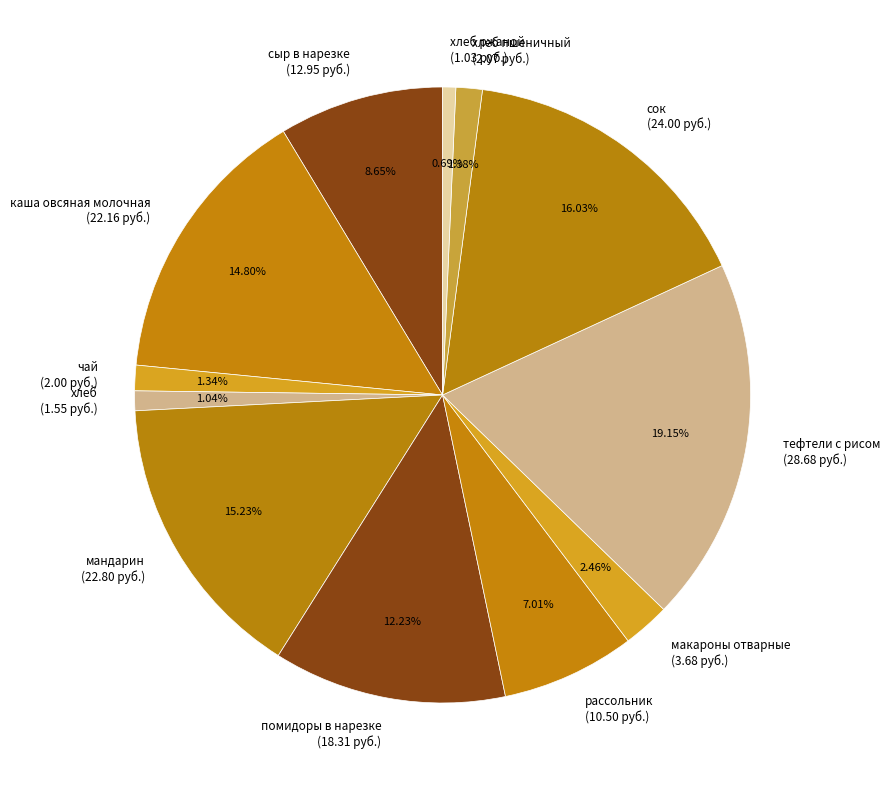

What is the total percentage of чай and хлеб ржаной?

2.0%